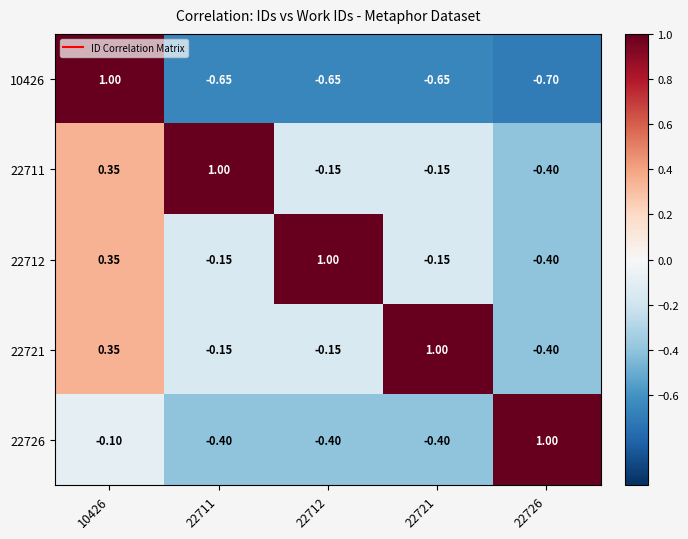

Is the value of 22712 at 10426 greater than the value of 22726 at 22721?

Yes